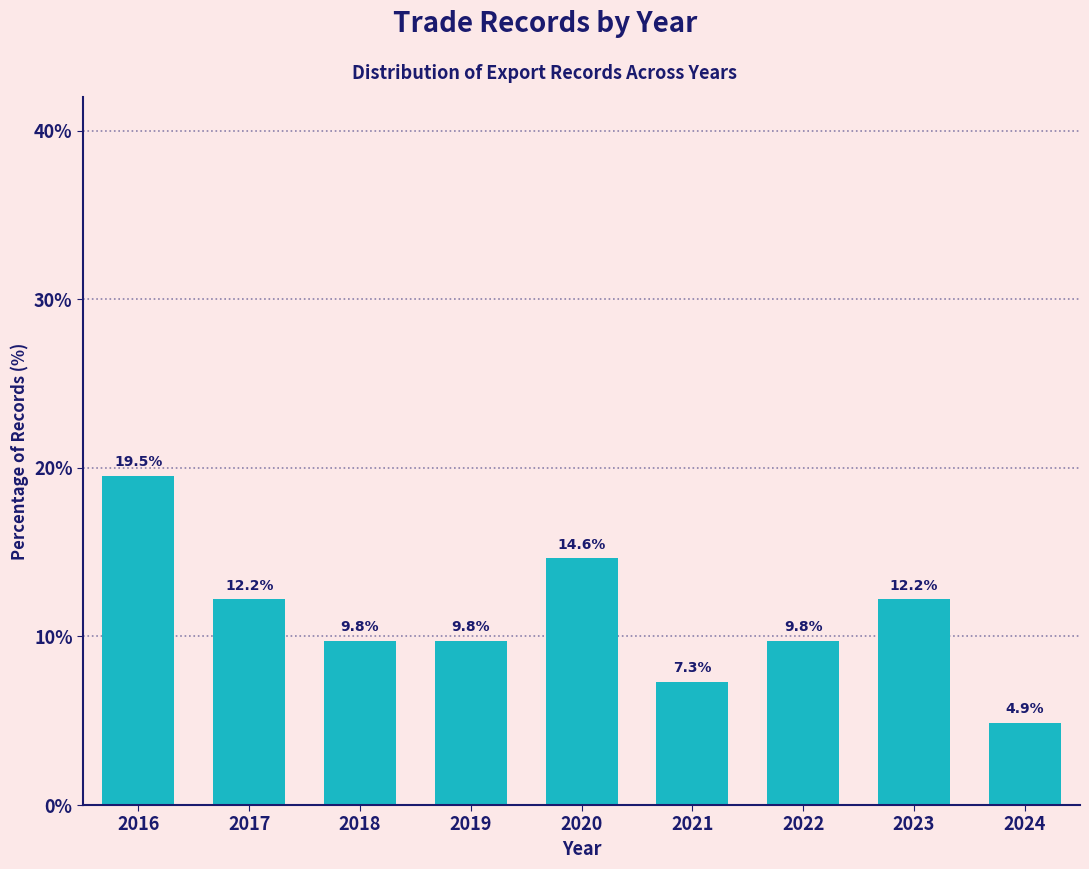

Reading right to left, list all the values displayed in this chart.

2024=4.9	2023=12.2	2022=9.8	2021=7.3	2020=14.6	2019=9.8	2018=9.8	2017=12.2	2016=19.5